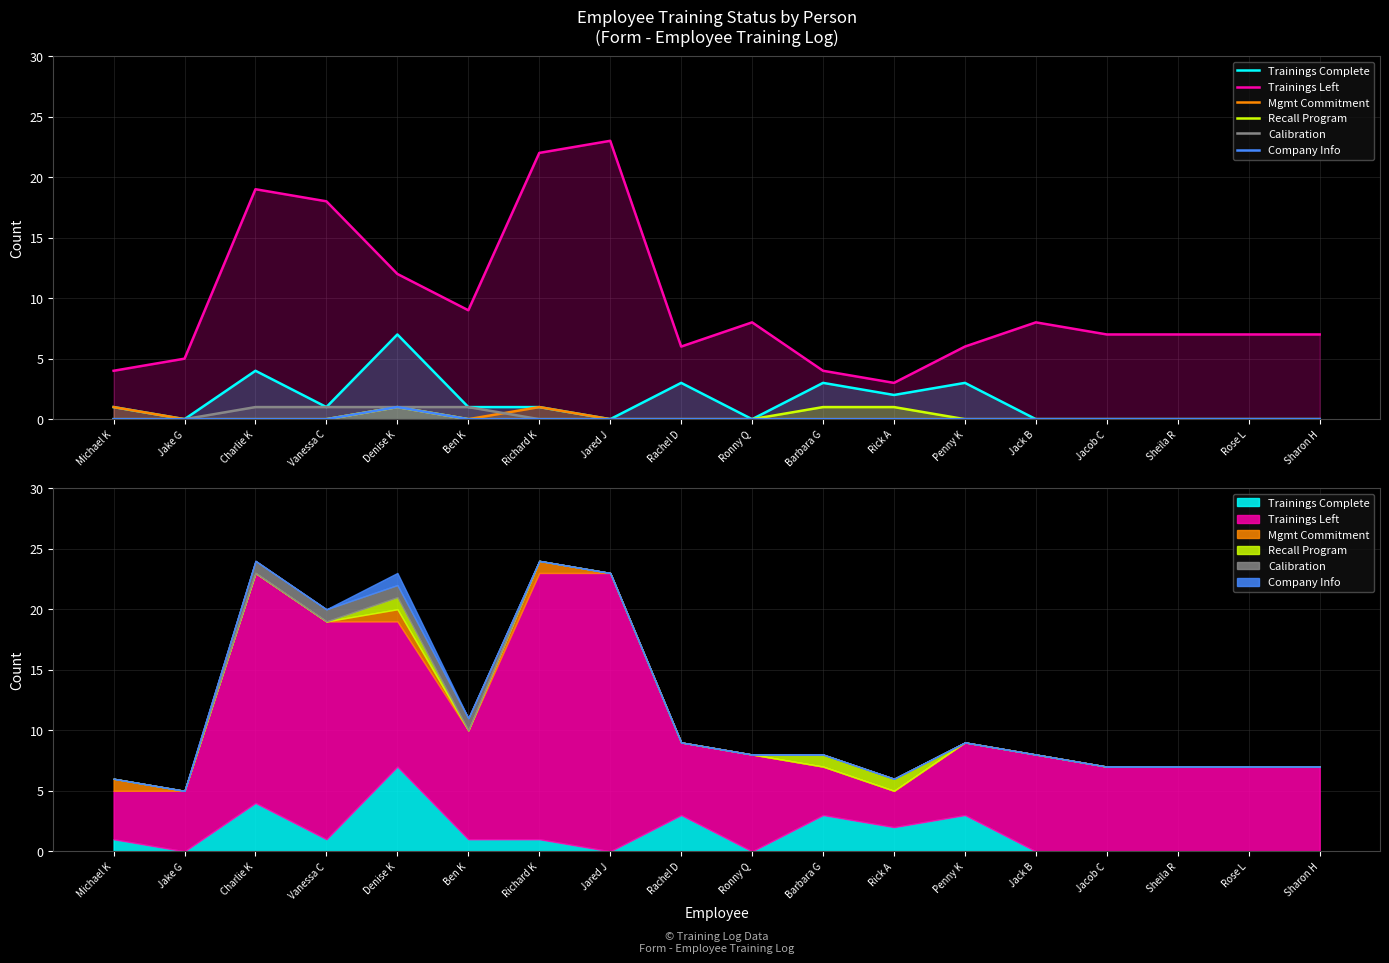

True or false: Calibration has more than 0 interior local peaks.

False